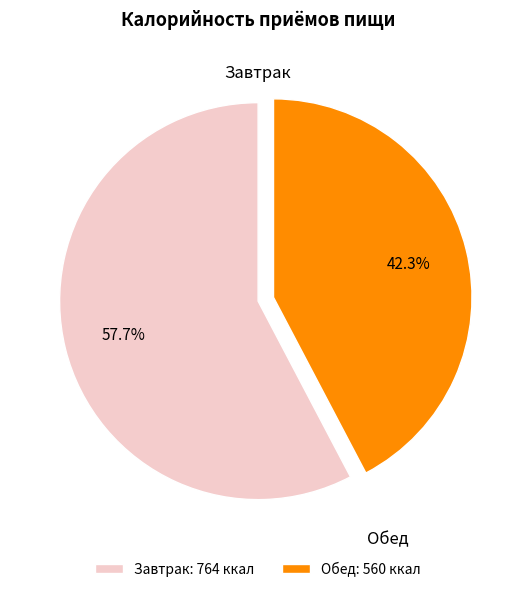

Approximately how many times larger is the value at Обед compared to Завтрак?

0.7